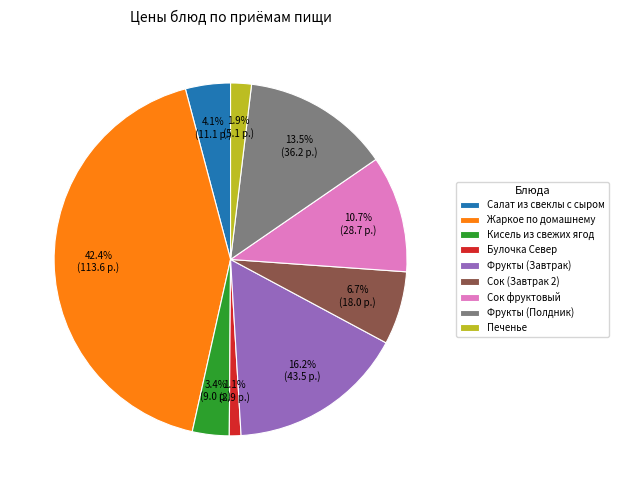

To the nearest percent, what is the difference between the Фрукты (Завтрак) and Булочка Север slice percentages?

15%